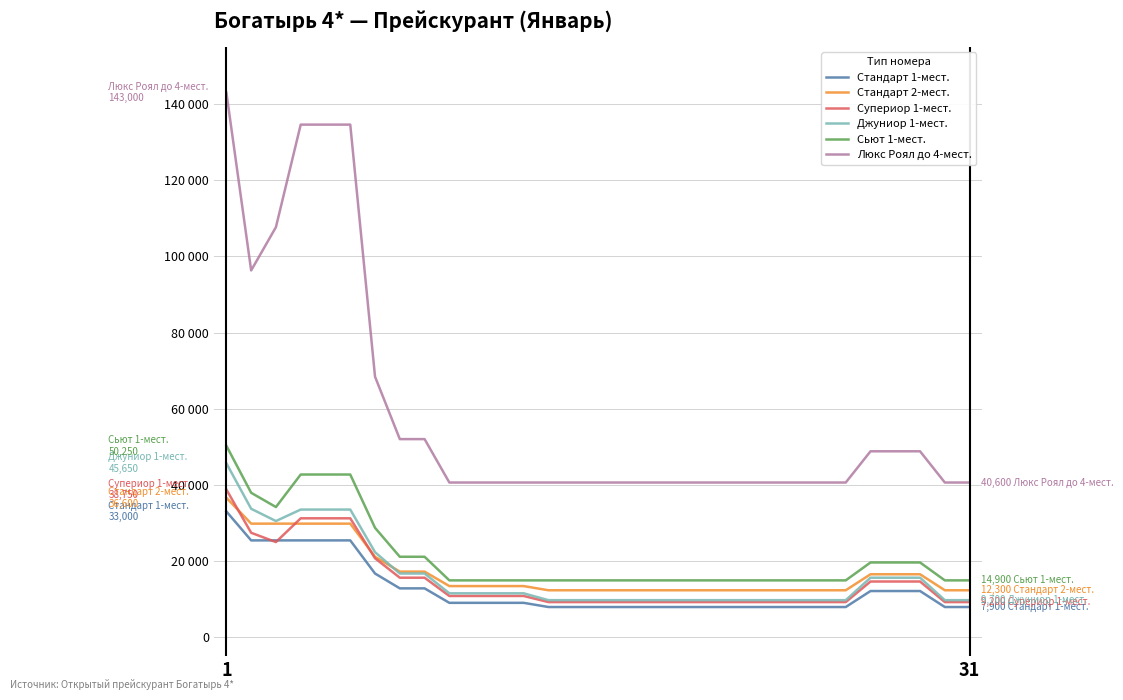

List the series in order of their peak value, lowest first.

Стандарт 1-мест., Стандарт 2-мест., Супериор 1-мест., Джуниор 1-мест., Сьют 1-мест., Люкс Роял до 4-мест.